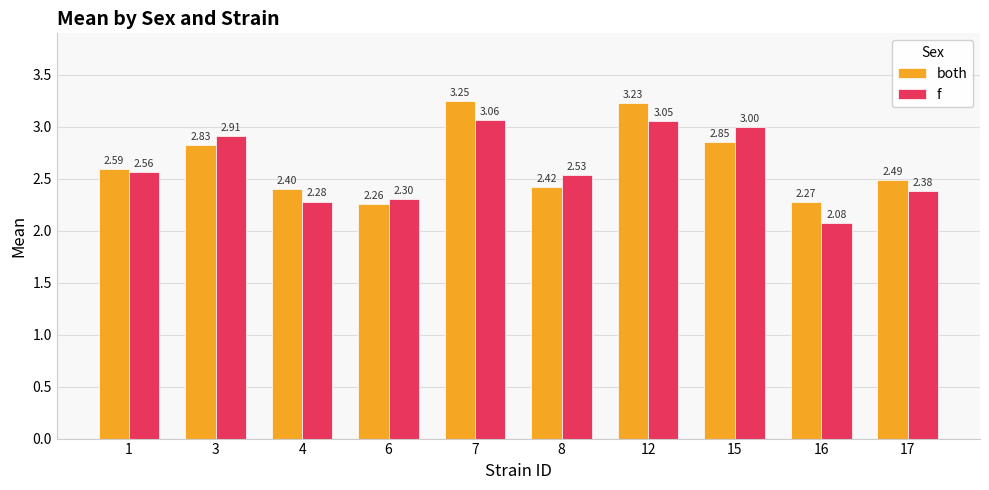

True or false: both has a value of 2.3 at 16.

True